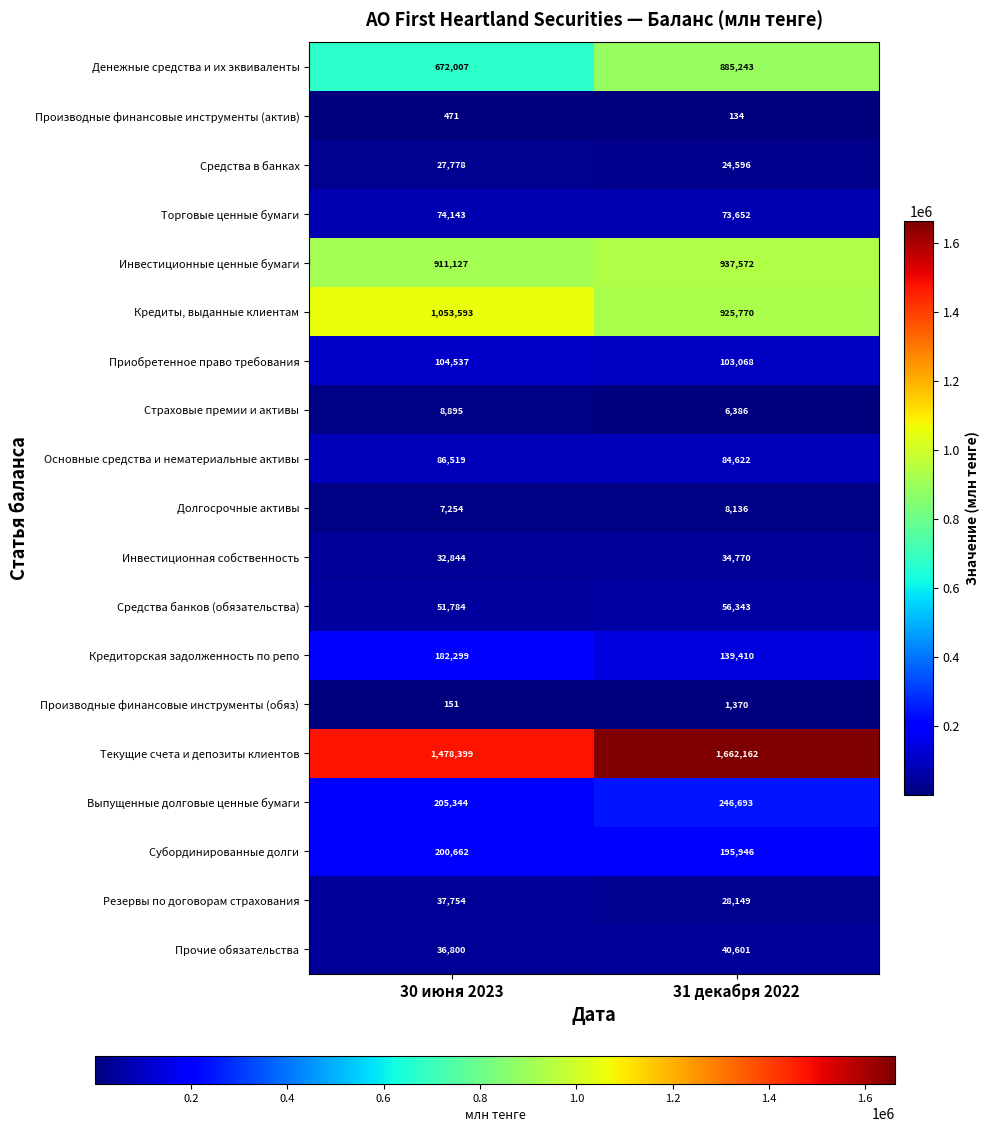

Which series has the largest range (max minus min)?

Денежные средства и их эквиваленты